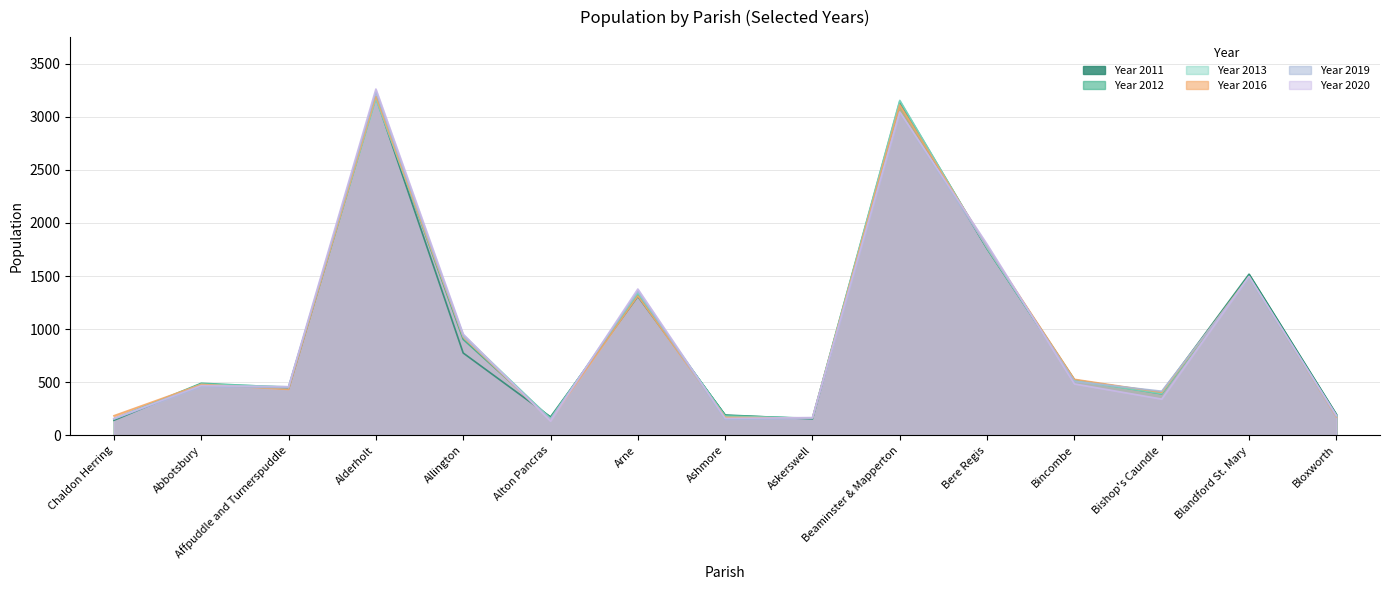

At which label does Year 2016 first exceed 479?

Alderholt